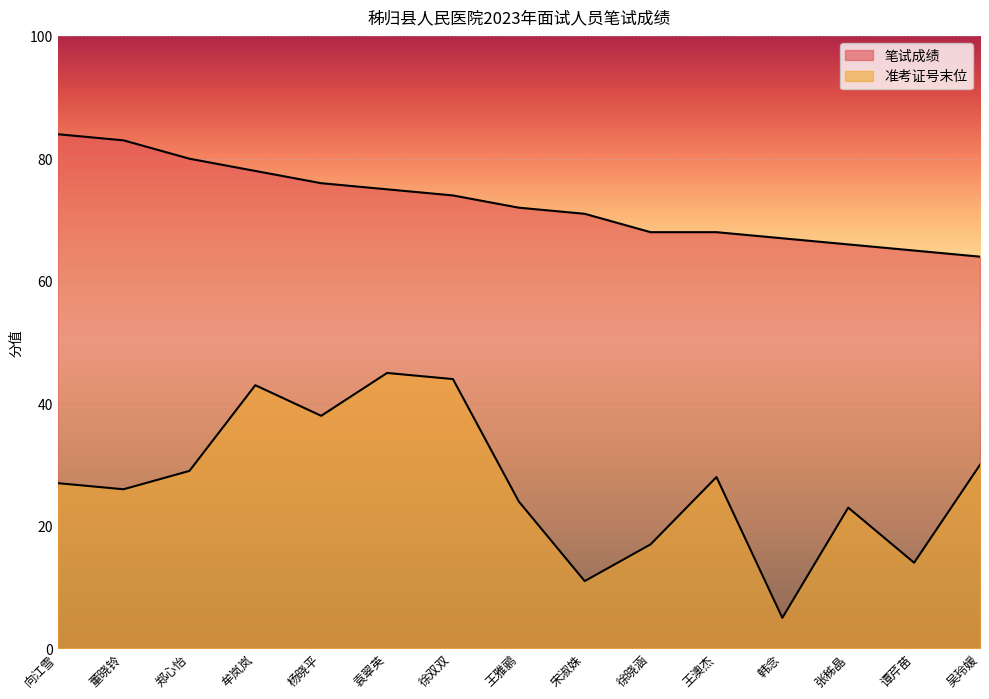

True or false: 准考证号末位 has a value of 15 at 向江雪.

False